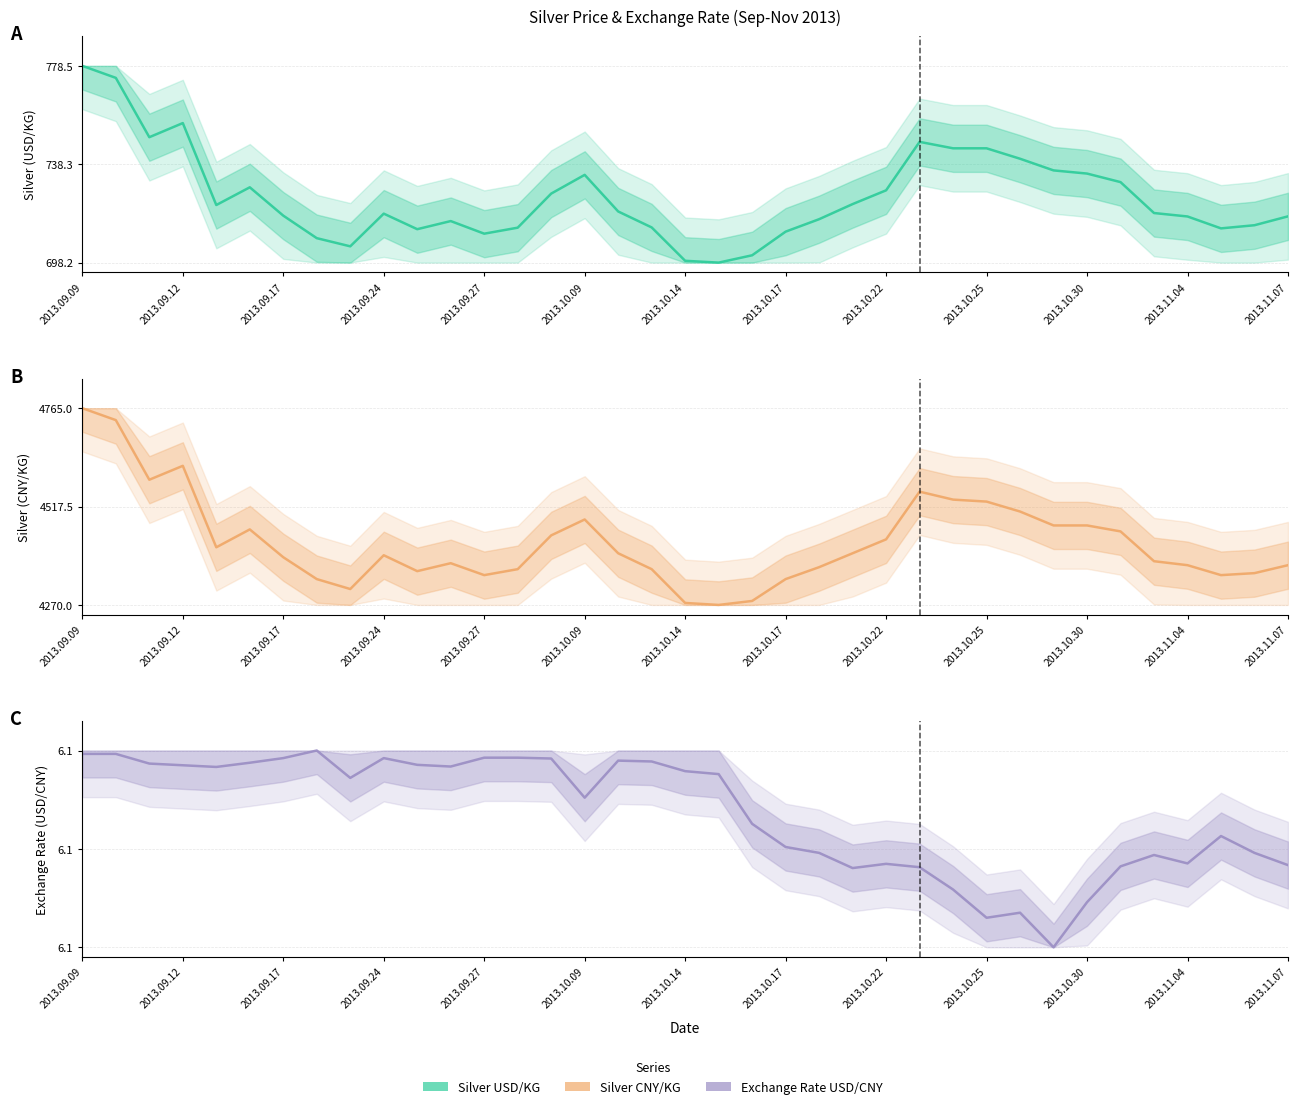

How many distinct data groups are displayed?

3